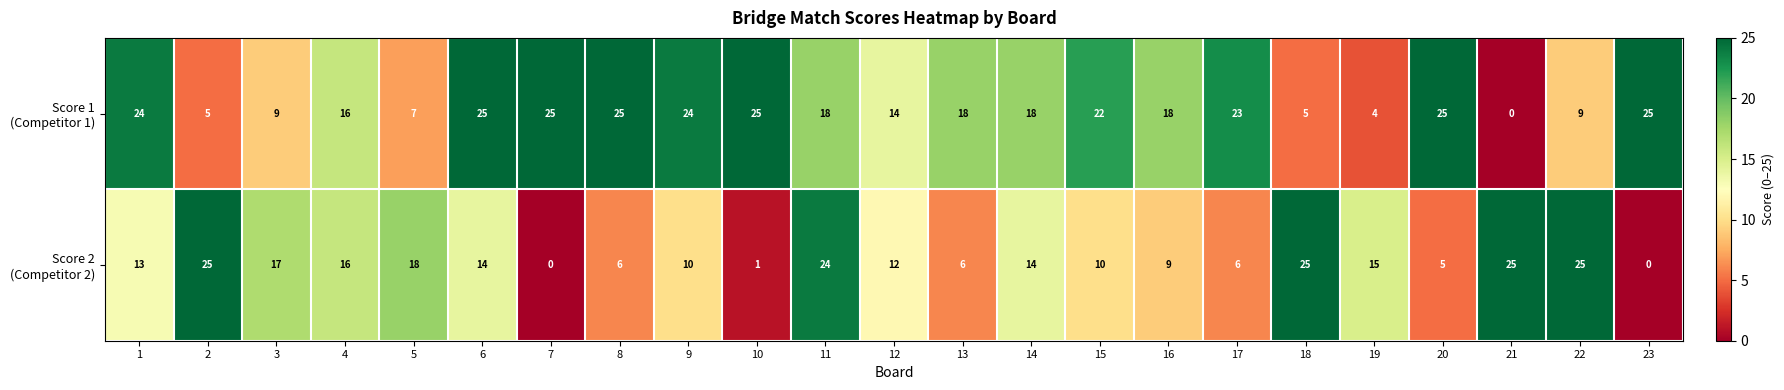

What is the spread (max minus min) of values at 23?

25